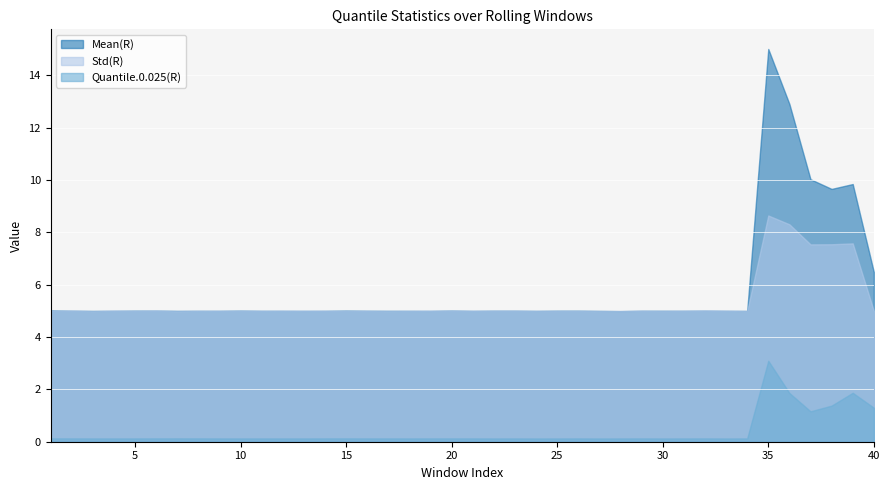

Rank the categories by Quantile.0.025(R) value from highest to lowest.

35, 39, 36, 38, 40, 37, 7, 1, 8, 15, 6, 32, 14, 2, 29, 20, 19, 17, 21, 16, 26, 5, 9, 34, 4, 3, 18, 12, 11, 31, 23, 13, 28, 10, 22, 25, 30, 24, 33, 27